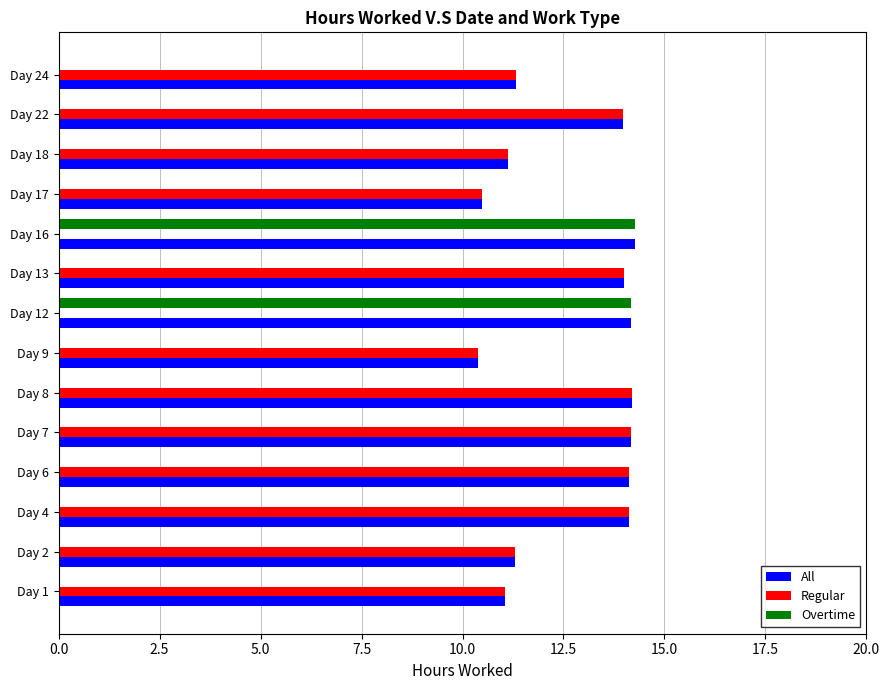

What is the maximum value shown in the chart?

14.3